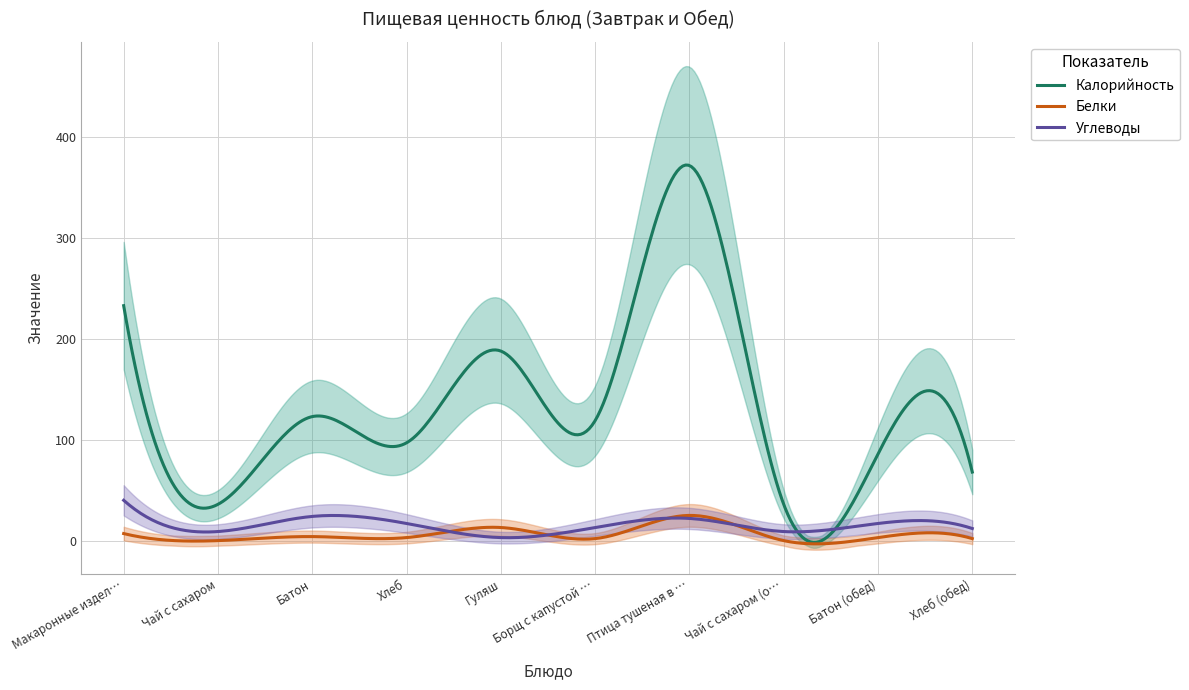

Where is the first local maximum for Белки?

Батон